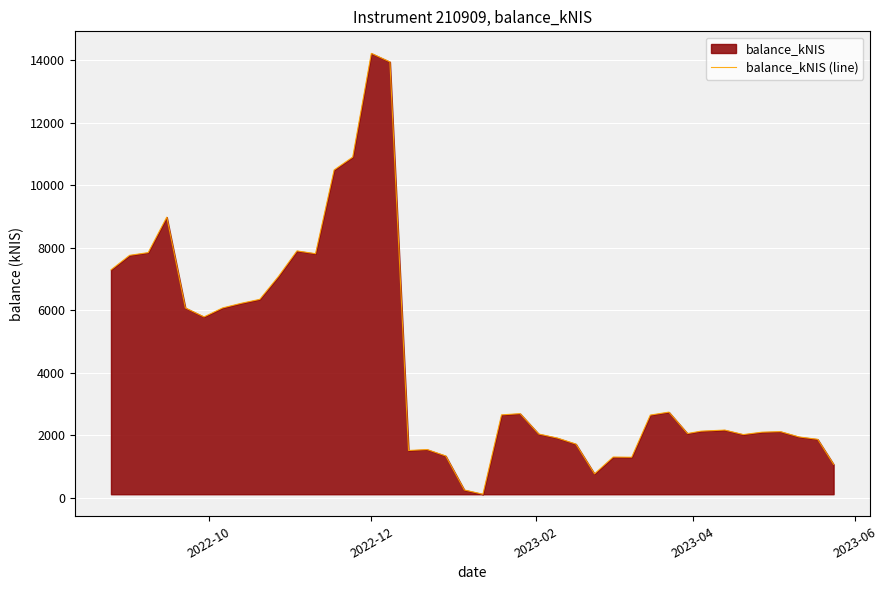

What is the greatest value displayed?

14212.2